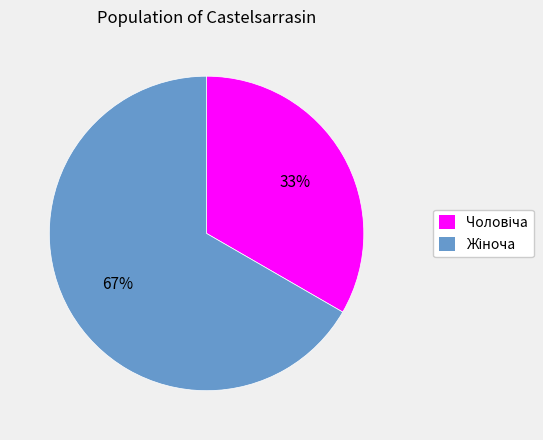

To the nearest percent, what is the average slice percentage?

50%